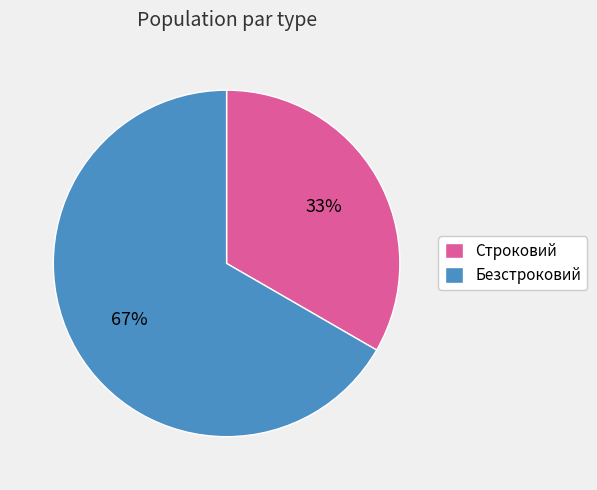

Does any single category account for the majority?

Yes